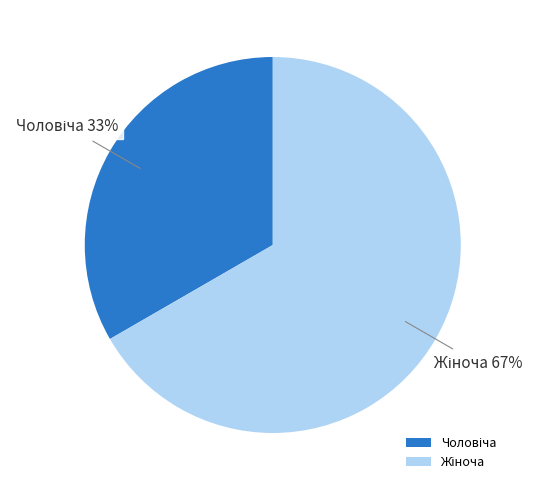

Does any single category account for the majority?

Yes